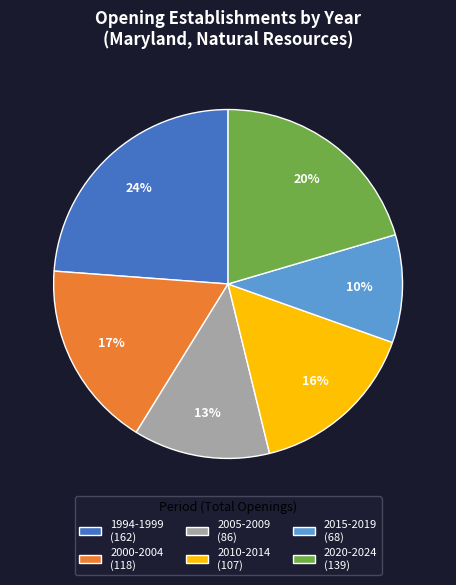

Which slice is the smallest?

2015-2019 (68)